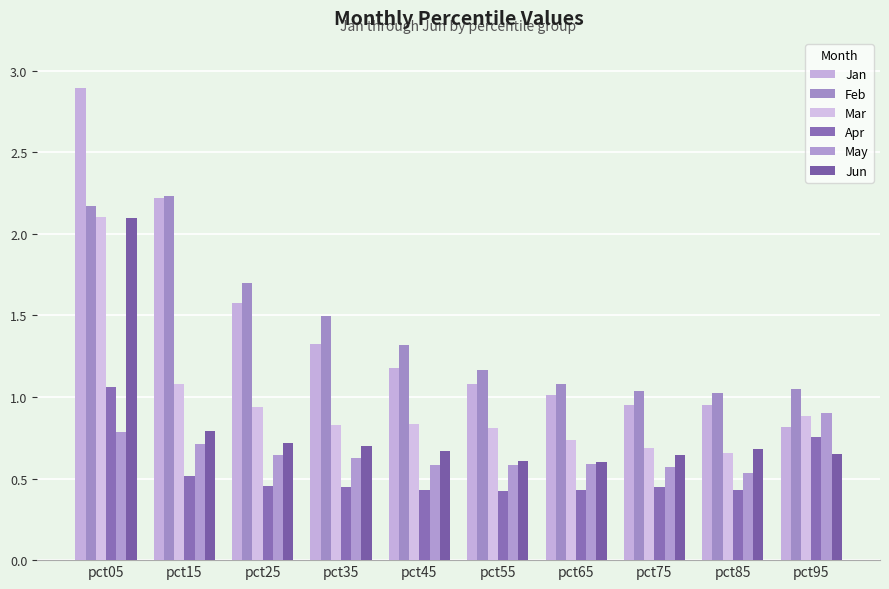

The value of Jan at pct25 is 2.2. True or false?

False